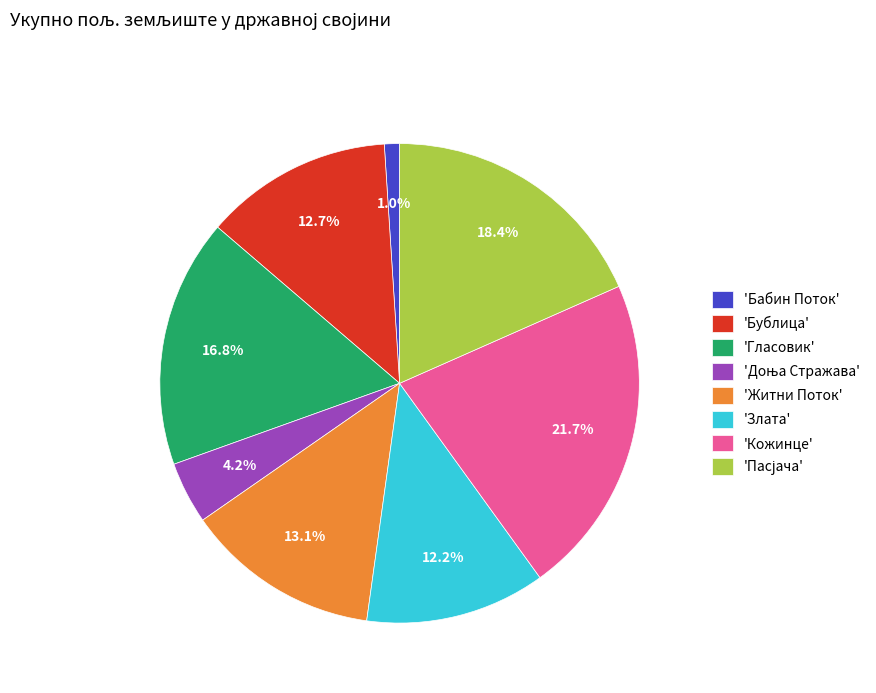

Is 'Гласовик' the majority of the pie?

No